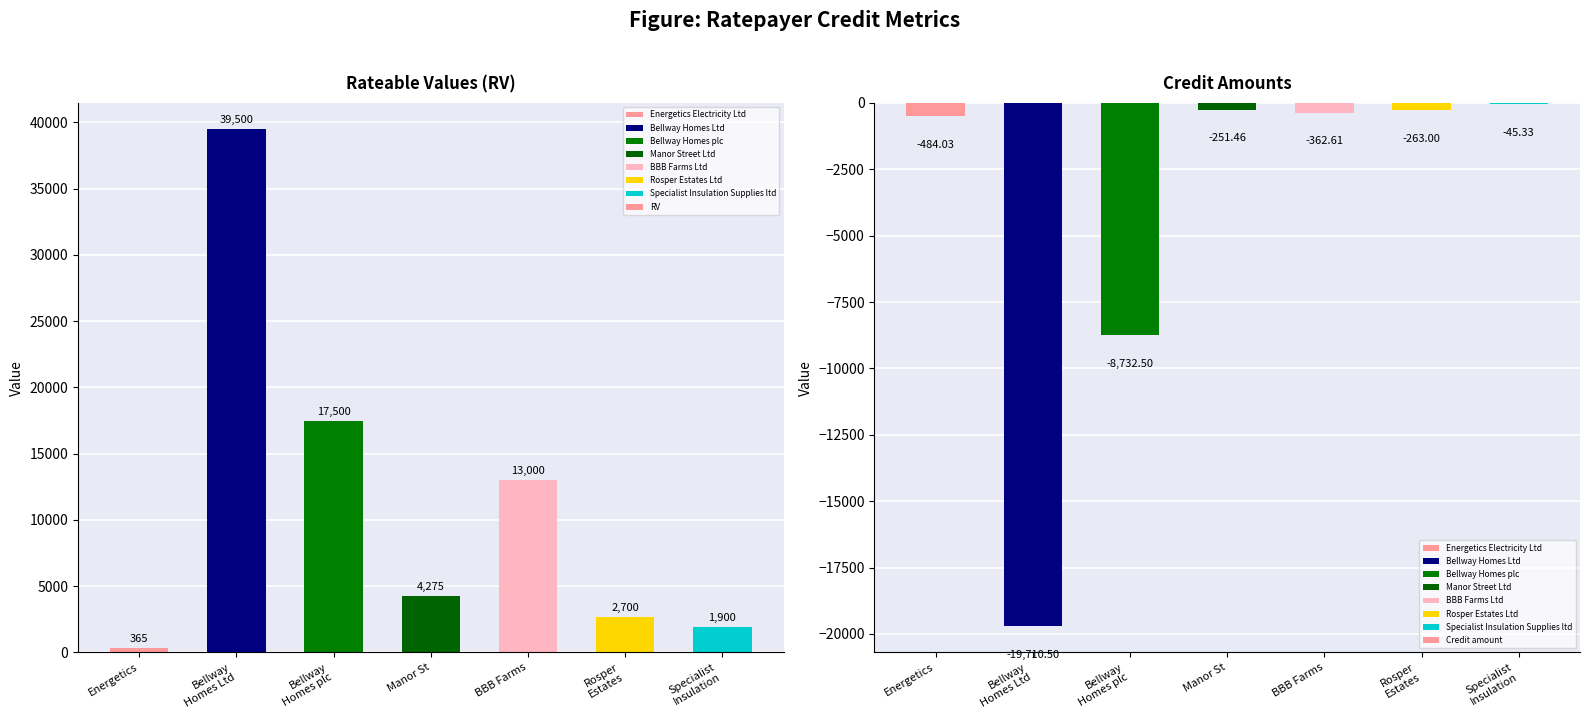

What is the difference between the Credit amount values at Energetics and Manor St?

232.6